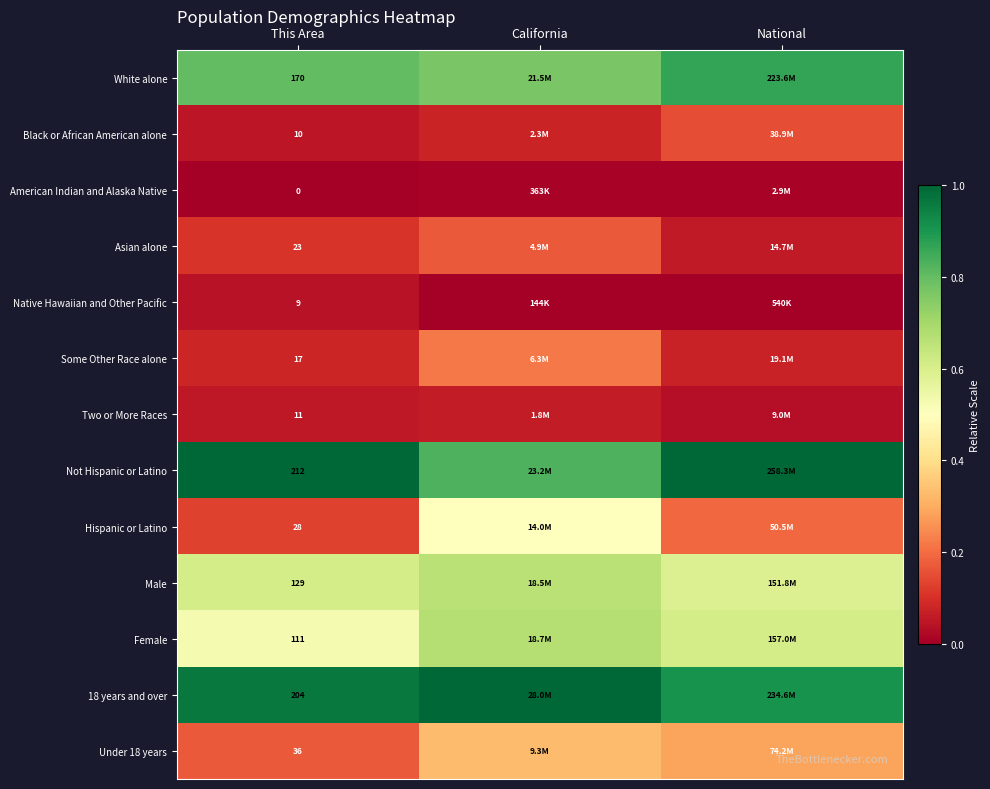

The value of Hispanic or Latino at National is 0.0. True or false?

False